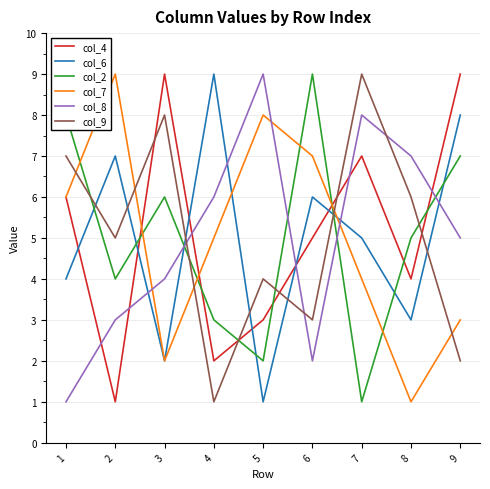

What is the highest value of the col_8 series?

9